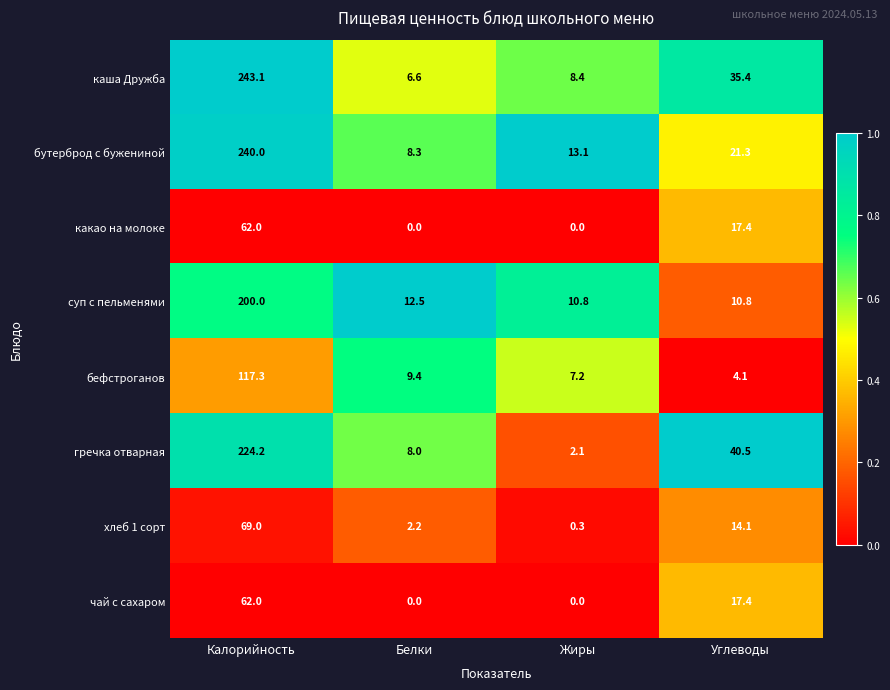

How many categories are shown in the chart?

4